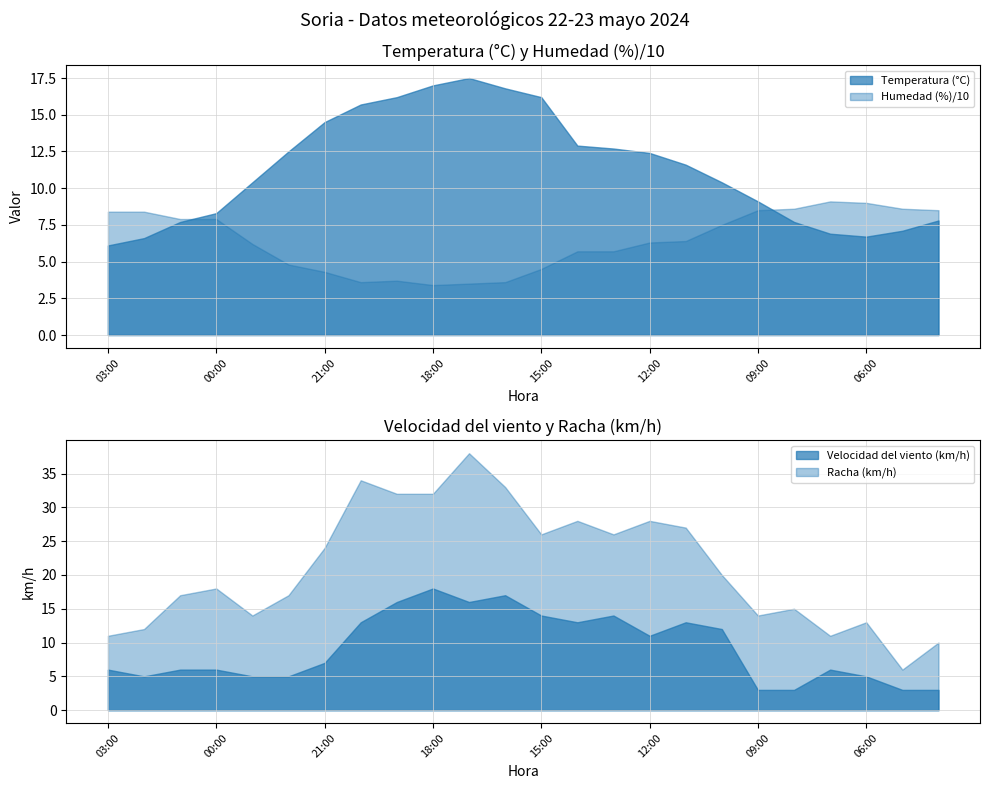

At which label does Racha (km/h) first exceed 20?

21:00